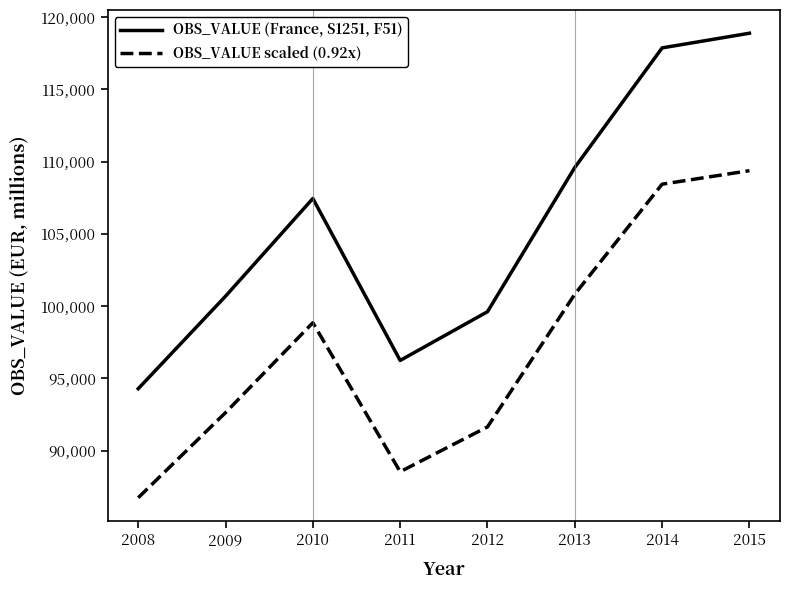

True or false: OBS_VALUE (France, S1251, F51) and OBS_VALUE scaled (0.92x) cross at least once.

False